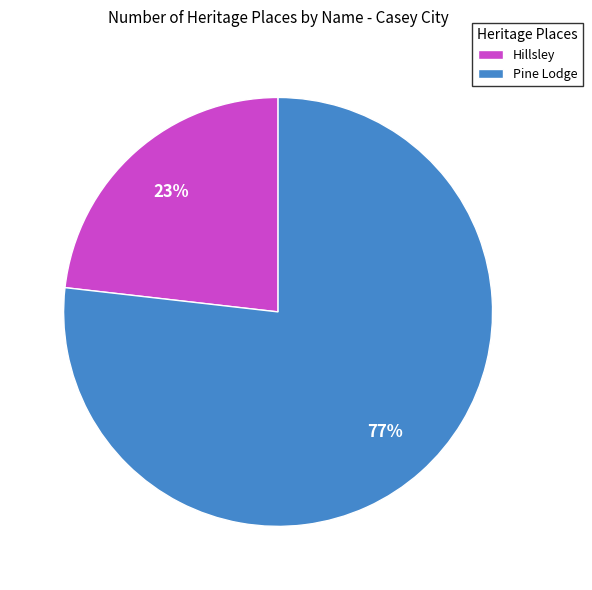

Which category accounts for the majority?

Pine Lodge